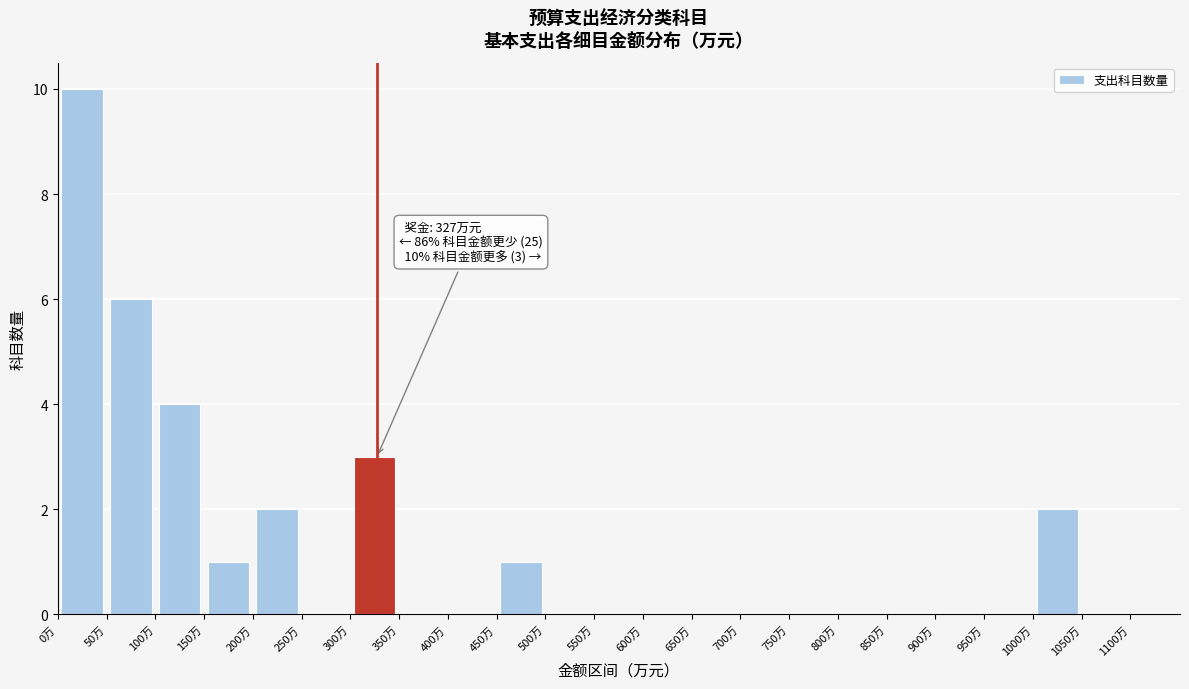

Over which range of the x-axis is the bar tallest?

0 to 50